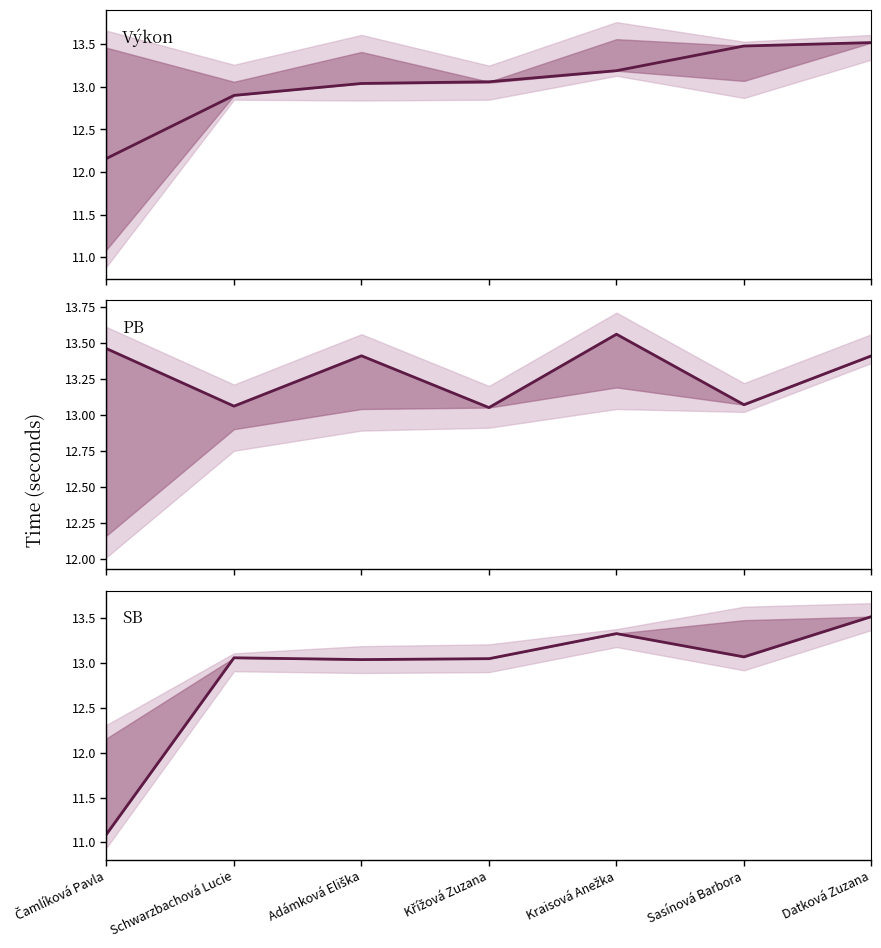

True or false: Výkon has a value of 13.5 at Sasínová Barbora.

True